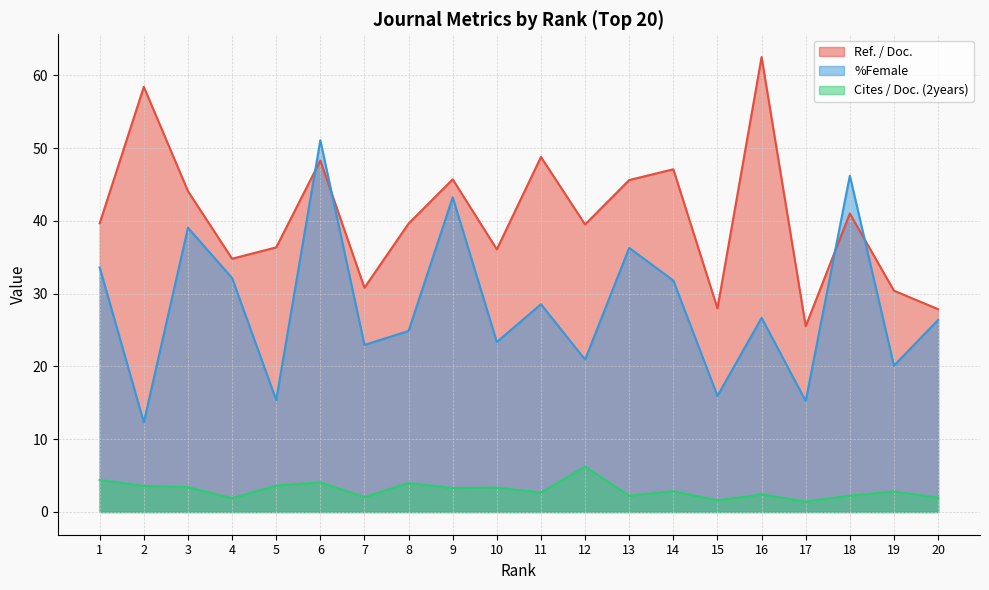

How many series are shown in this chart?

3